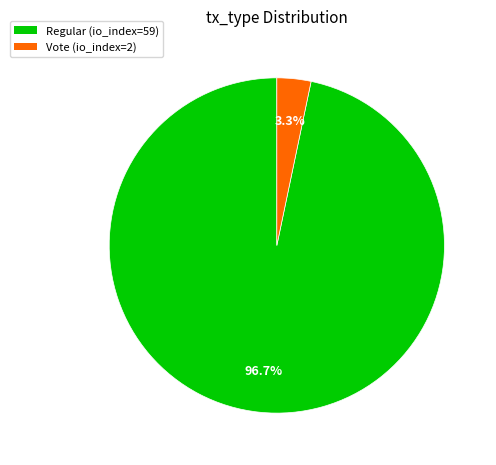

The Regular (io_index=59) slice represents 90% of the pie. True or false?

False